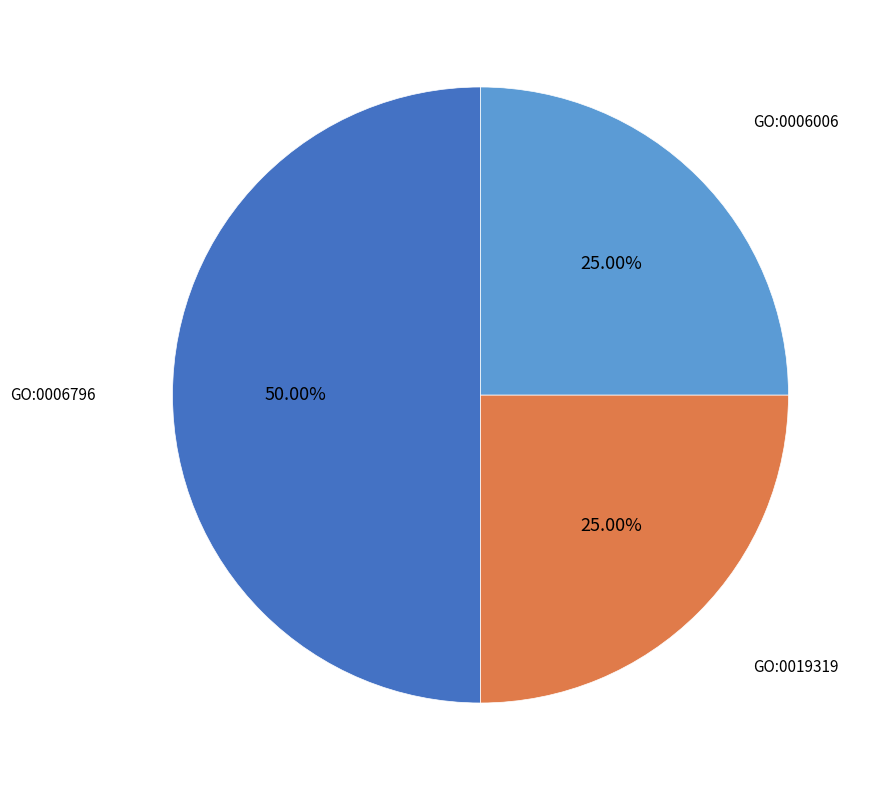

Which has a higher value, GO:0006796 or GO:0019319?

GO:0006796